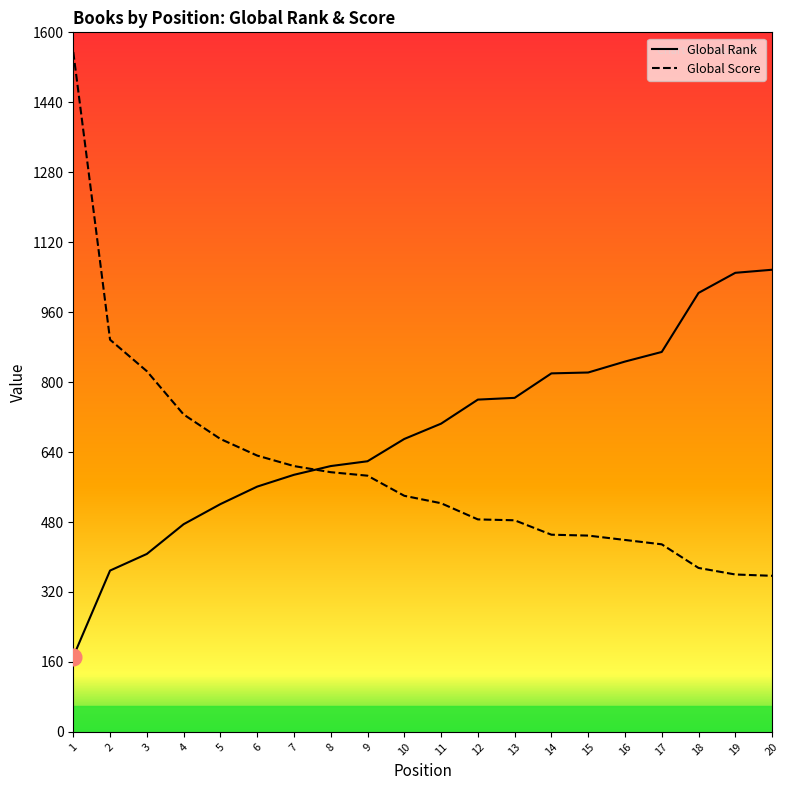

The value of Global Score at 18 is 375. True or false?

True